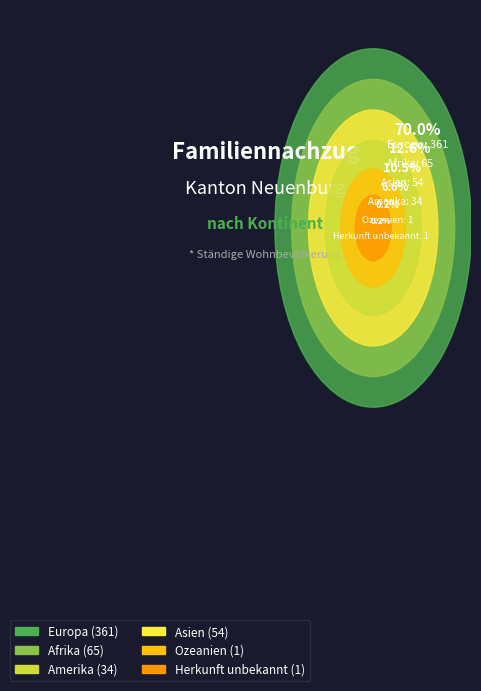

How many segments does this pie chart have?

6